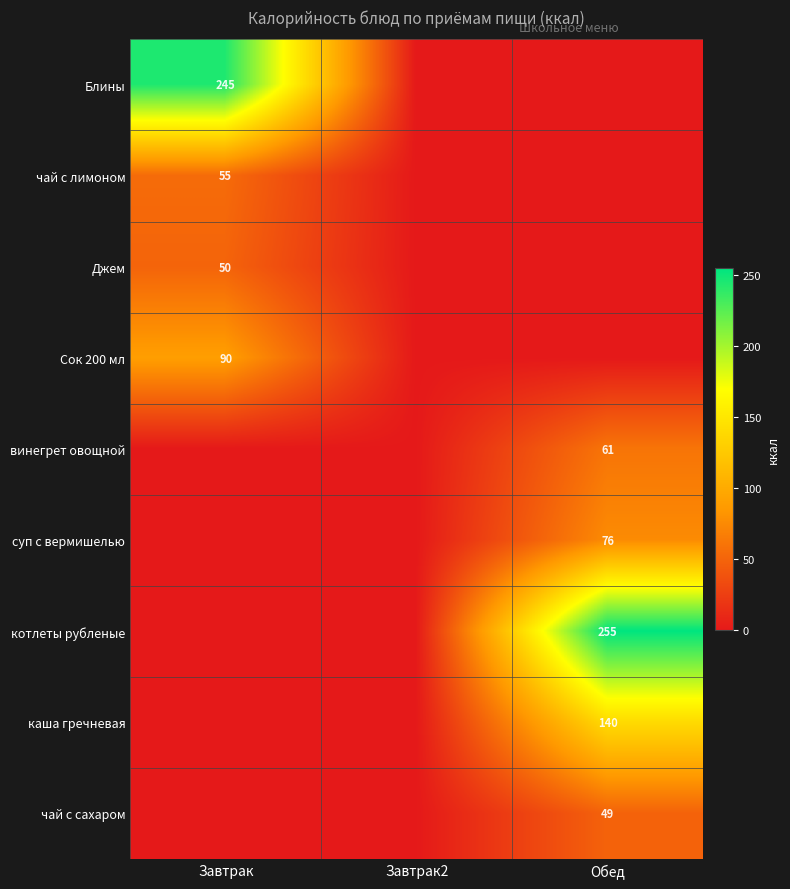

Which label corresponds to the smallest value in the chart?

Завтрак2